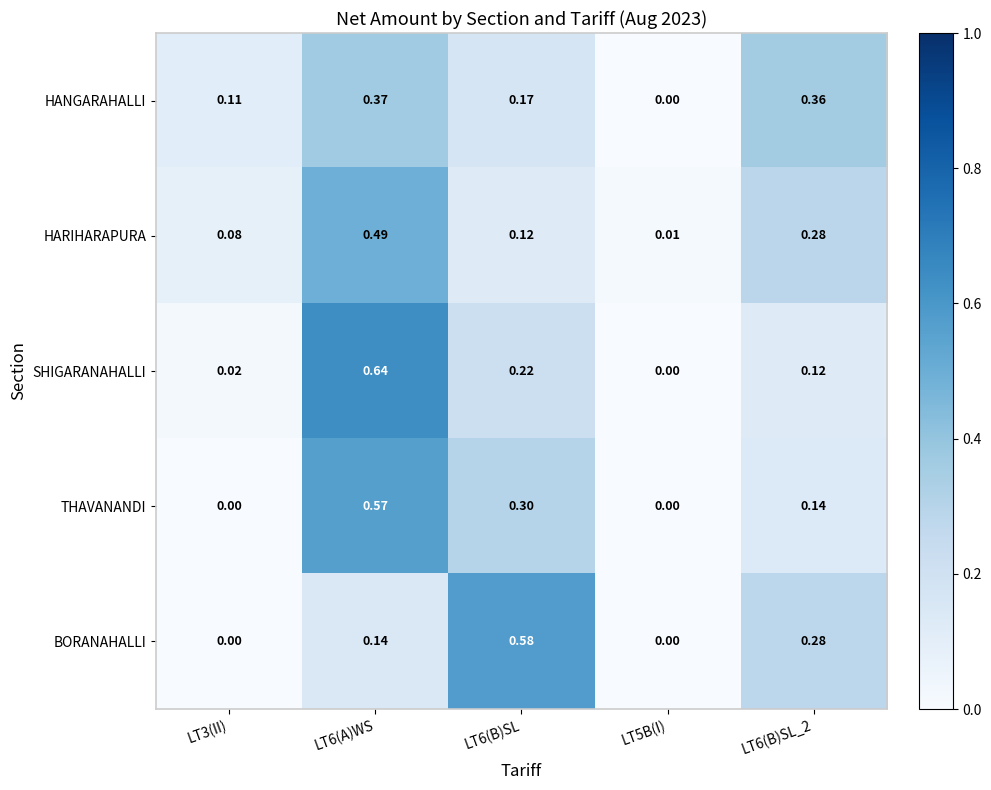

List the series in order of their peak value, highest first.

SHIGARANAHALLI, BORANAHALLI, THAVANANDI, HARIHARAPURA, HANGARAHALLI